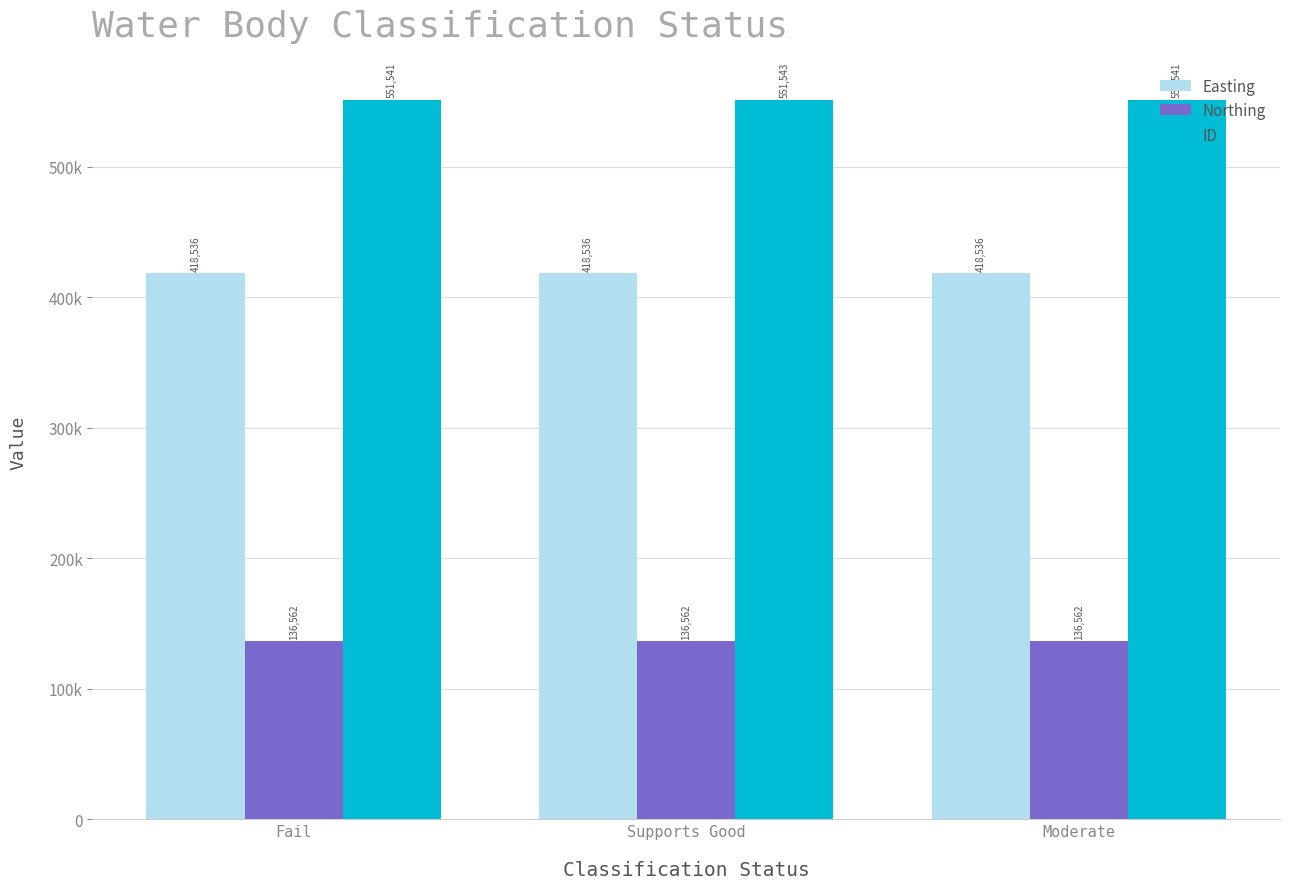

Are the bars horizontal?

No